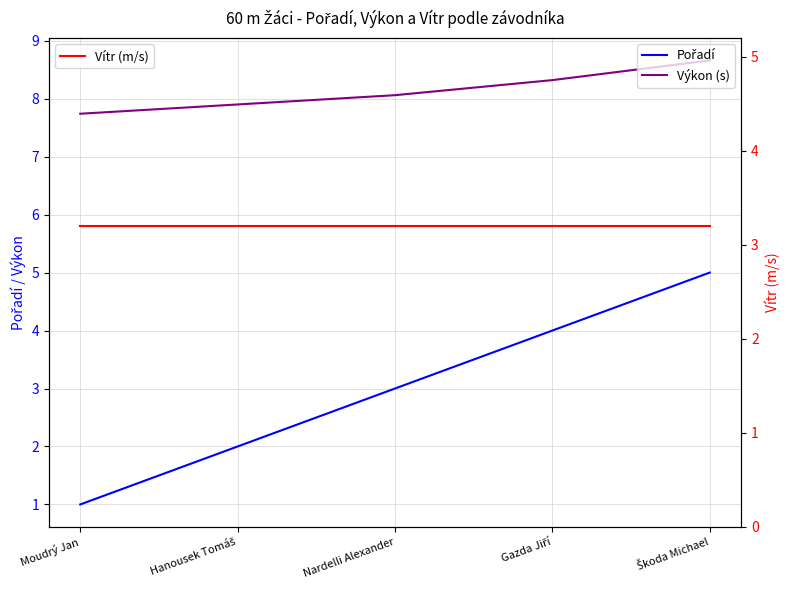

At which label does Pořadí reach its minimum?

Moudrý Jan